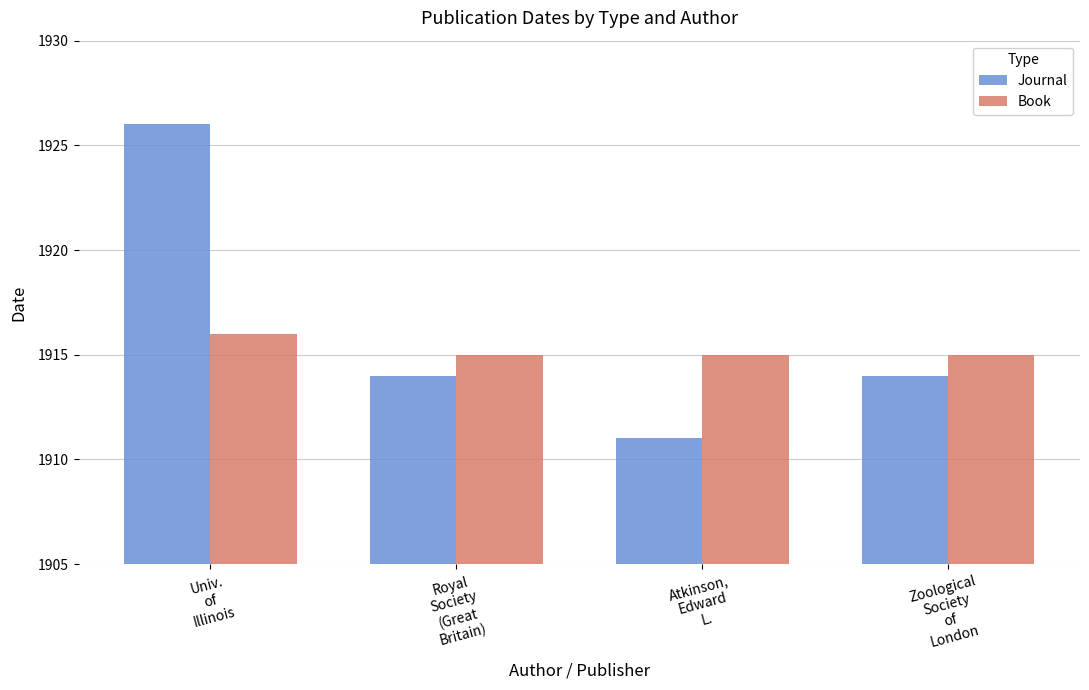

How many bars are there in total?

8